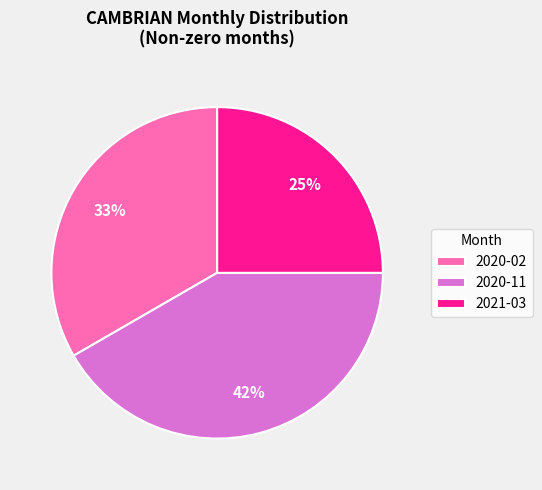

Is the sum of 2021-03 and 2020-02 greater than half?

Yes